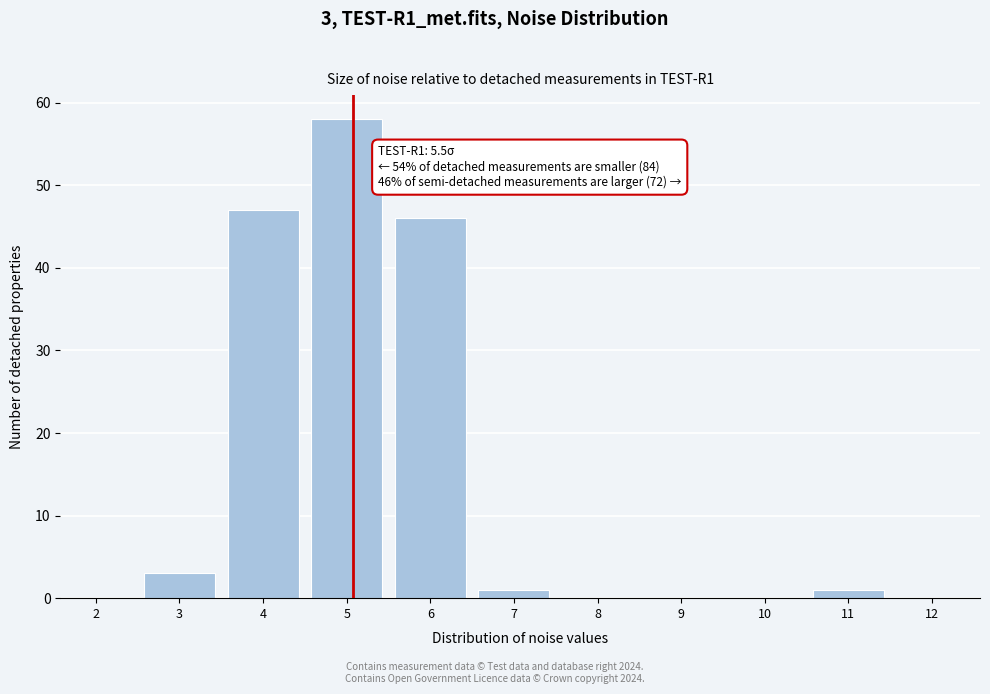

Reading left to right, extract all data points from this chart.

2=0	3=3	4=47	5=58	6=46	7=1	8=0	9=0	10=0	11=1	12=0